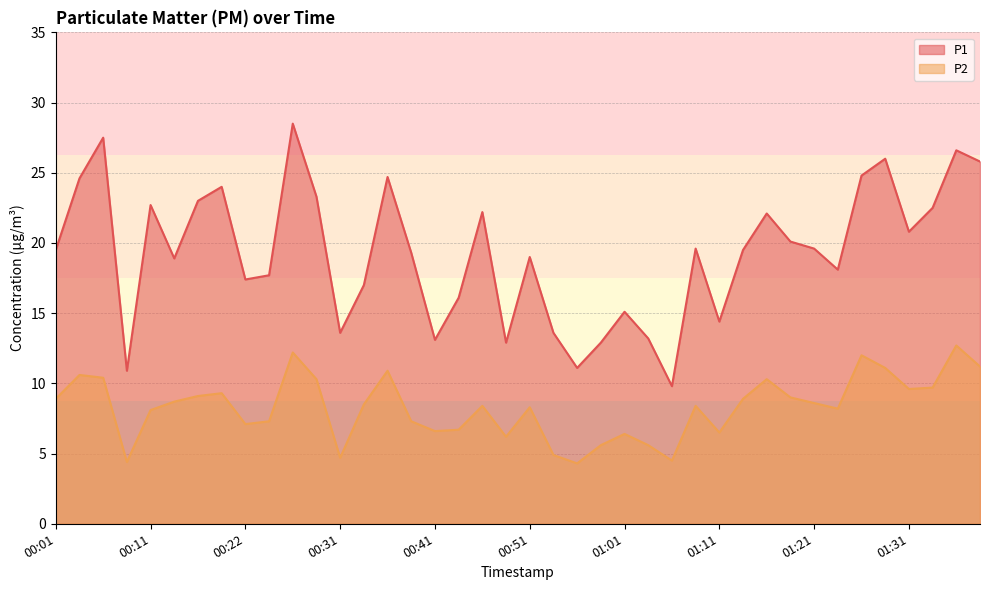

Does the chart have visible grid lines?

Yes